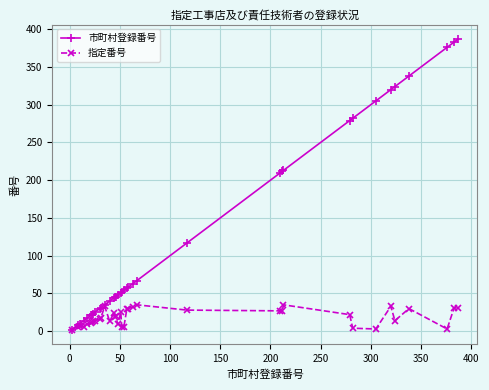

Which series has the largest total across all categories?

市町村登録番号